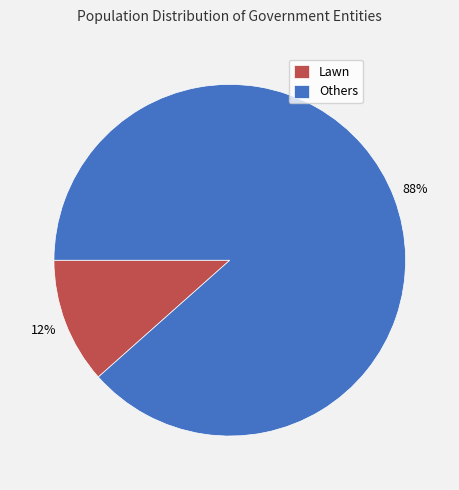

How many segments does this pie chart have?

2